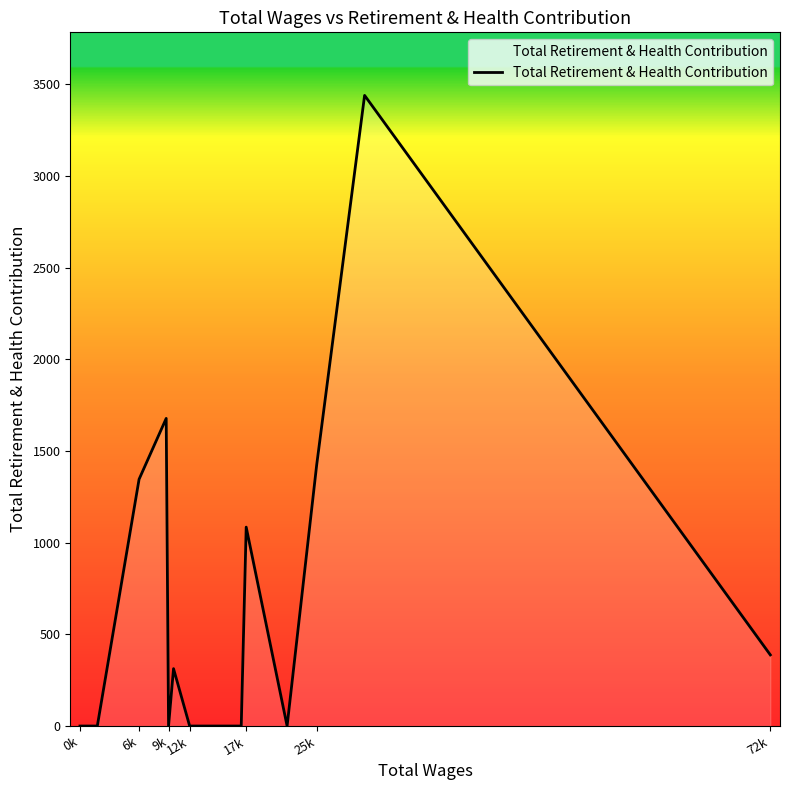

What position from the left is 0k?

13